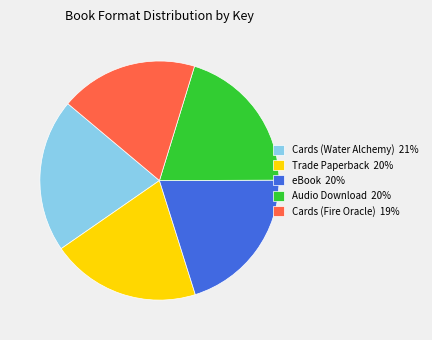

Which category has the smallest portion of the pie?

Cards (Fire Oracle)